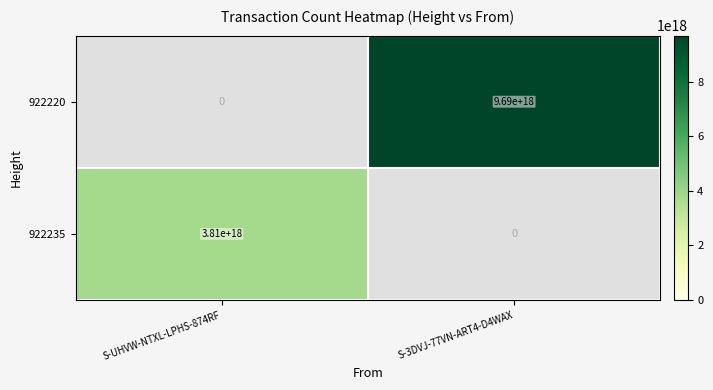

True or false: 922220 has a value of 5319647942915679232 at S-3DVJ-77VN-ART4-D4WAX.

False